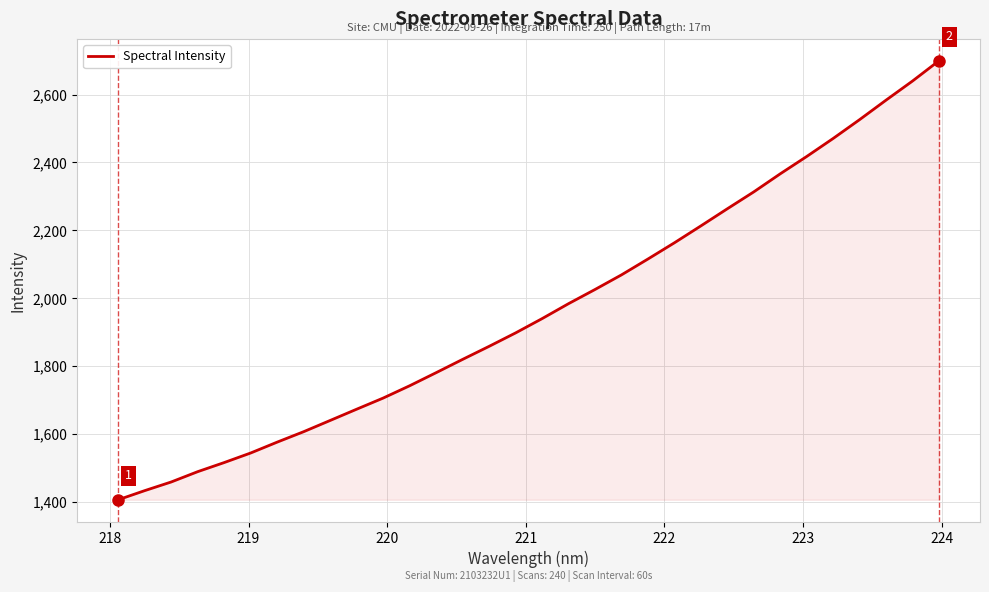

Does the chart display data point markers on the line(s)?

No